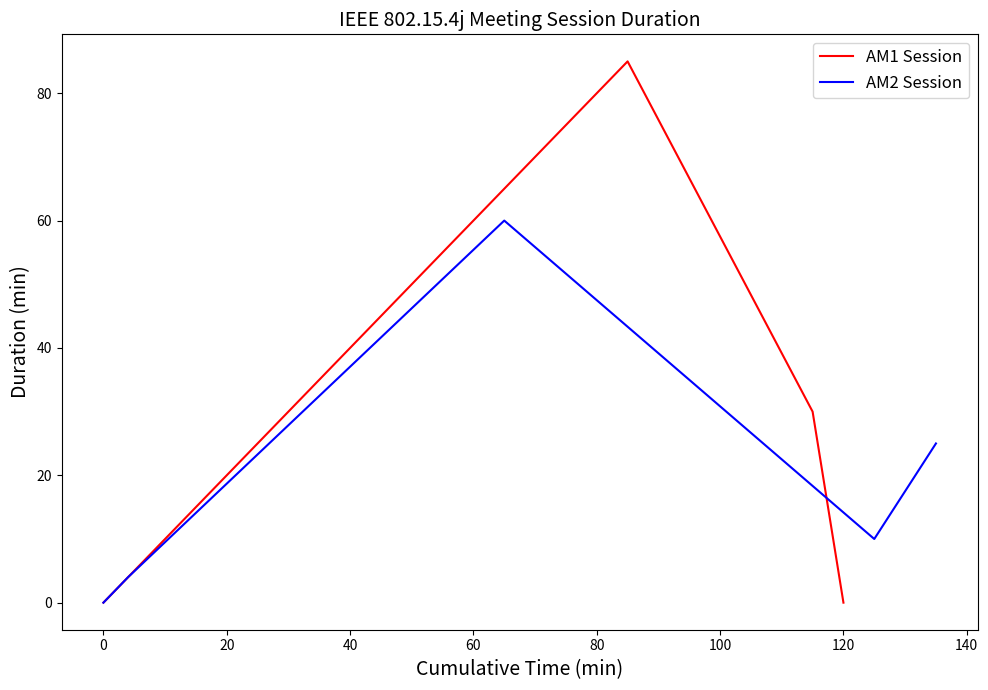

How many interior local peaks does the AM1 Session series have?

1